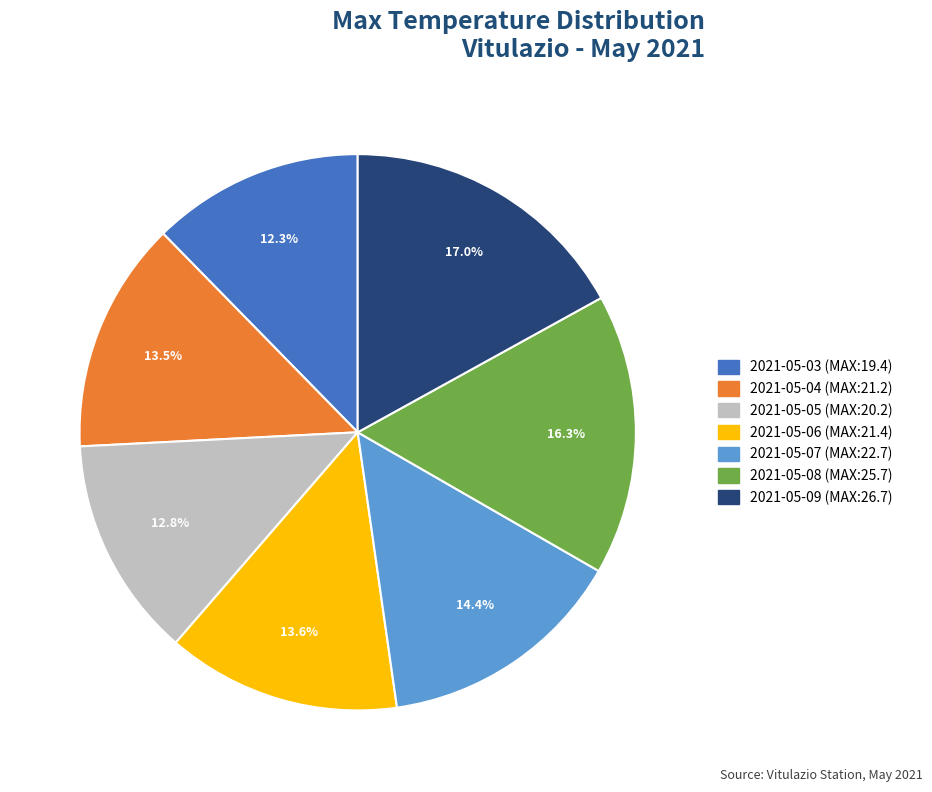

What is the total percentage of 2021-05-06 (MAX:21.4) and 2021-05-05 (MAX:20.2)?

26.4%